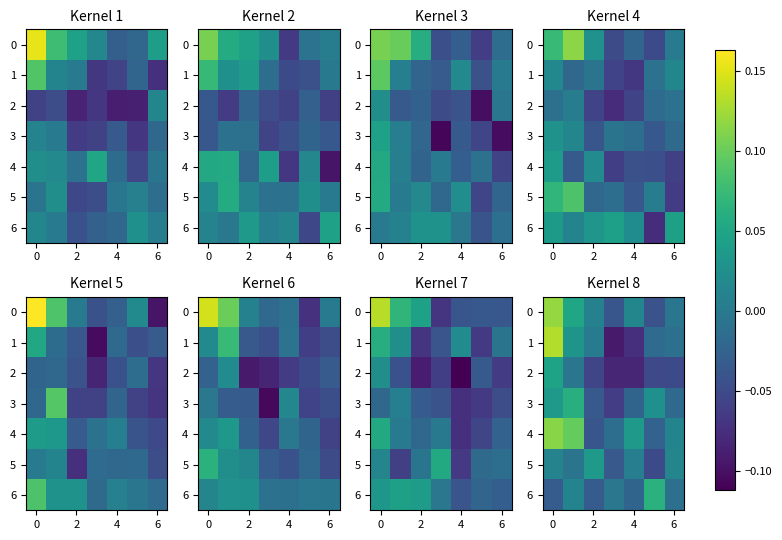

Count the number of data series in this chart.

7